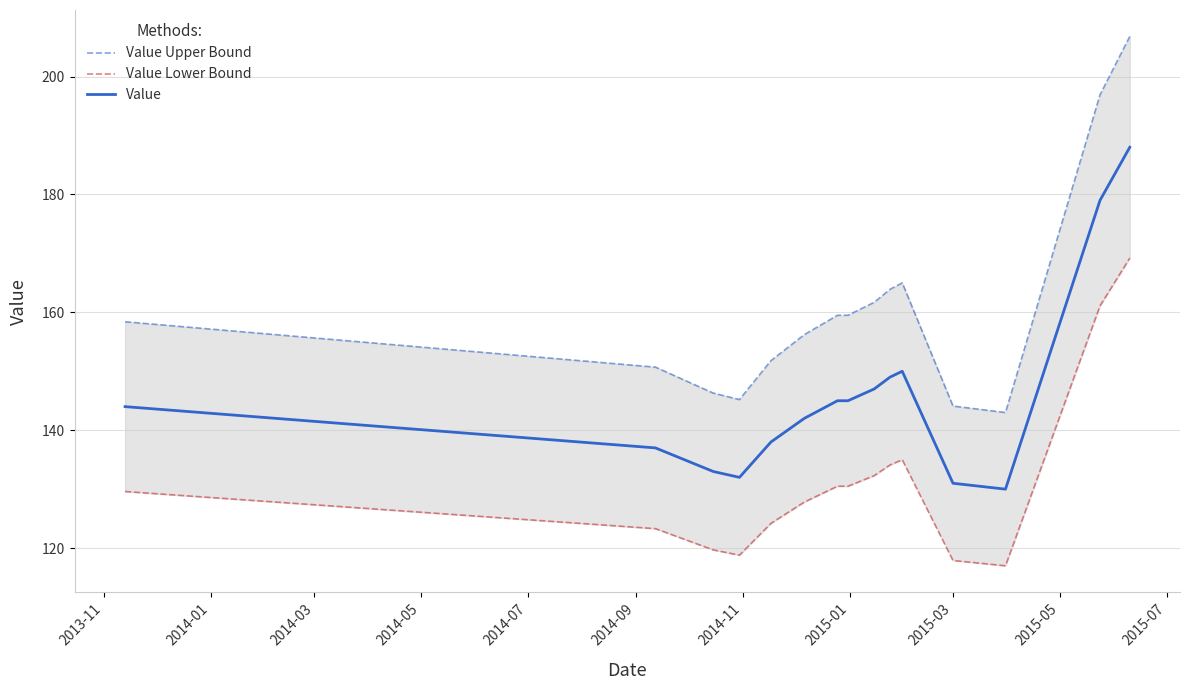

Rank the series by their average value, from lowest to highest.

Value Lower Bound, Value, Value Upper Bound